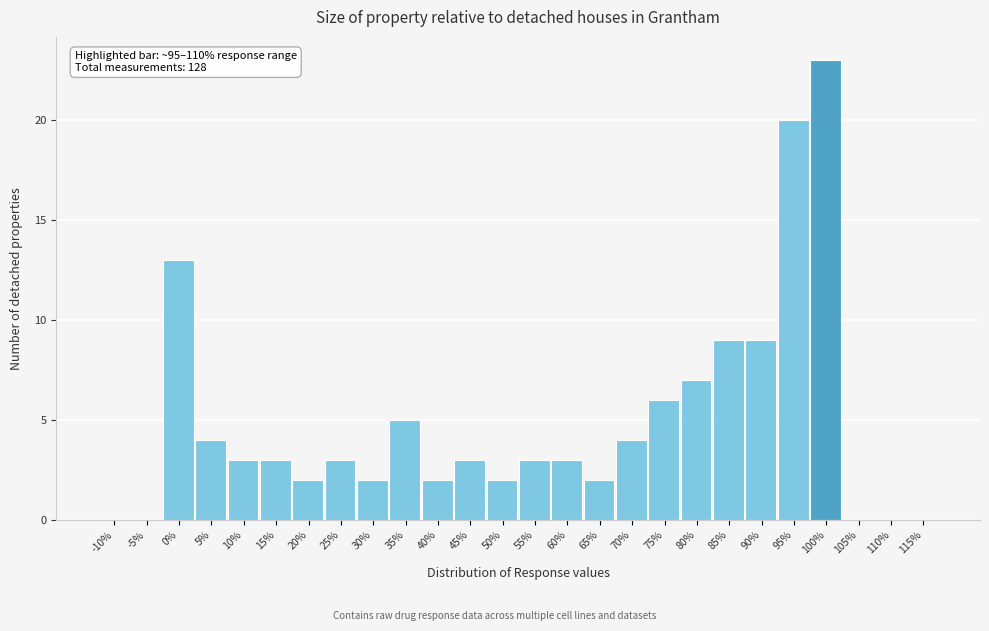

Reading left to right, extract all data points from this chart.

-10%=0	-5%=0	0%=13	5%=4	10%=3	15%=3	20%=2	25%=3	30%=2	35%=5	40%=2	45%=3	50%=2	55%=3	60%=3	65%=2	70%=4	75%=6	80%=7	85%=9	90%=9	95%=20	100%=23	105%=0	110%=0	115%=0